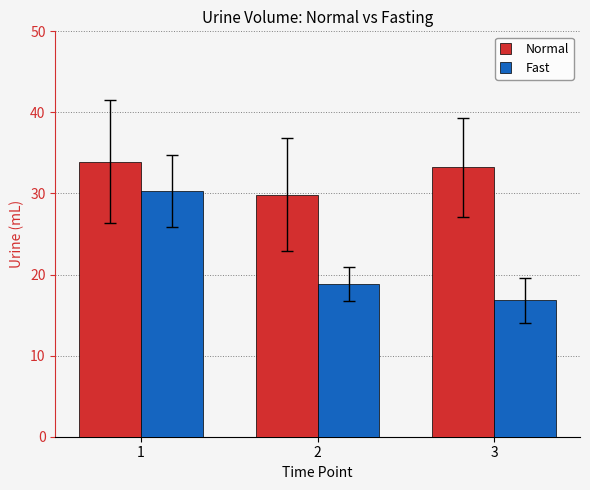

Count the number of data series in this chart.

2